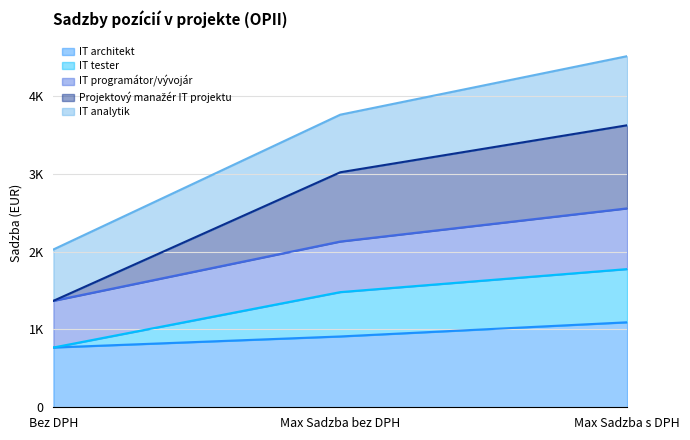

What is the label of the 1st point from the right?

Max Sadzba s DPH